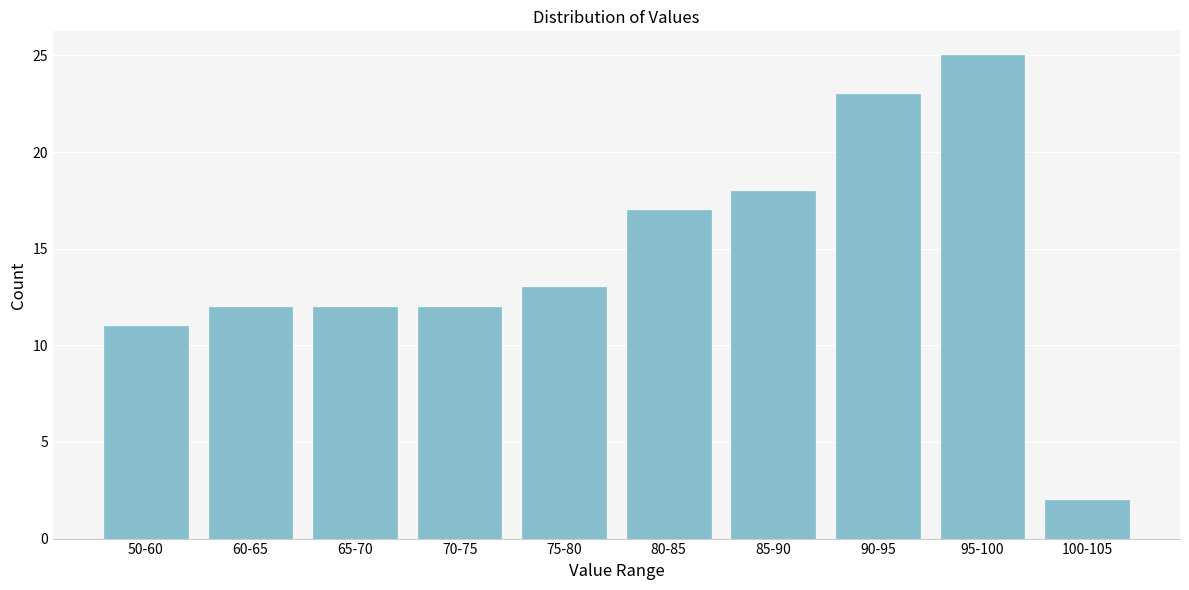

Reading left to right, extract all data points from this chart.

50-60=11	60-65=12	65-70=12	70-75=12	75-80=13	80-85=17	85-90=18	90-95=23	95-100=25	100-105=2